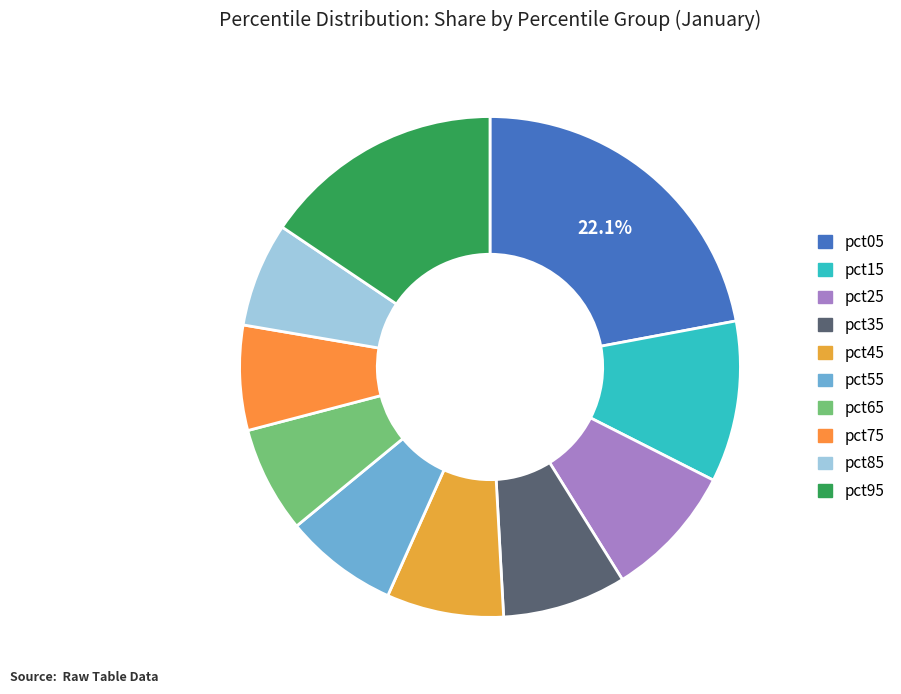

Which category has the biggest portion of the pie?

pct05